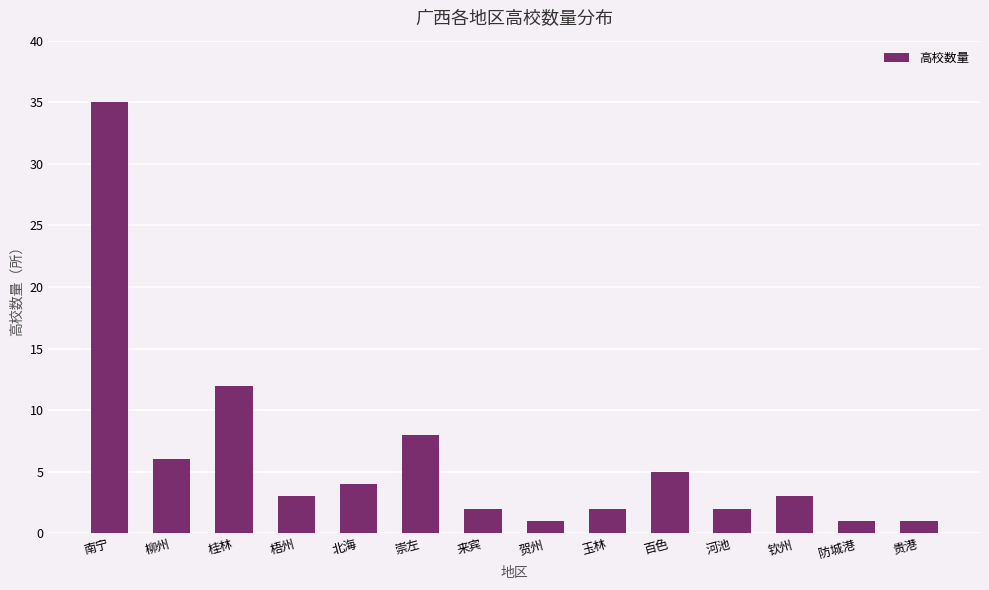

Where is the data nearest to the value 18?

桂林